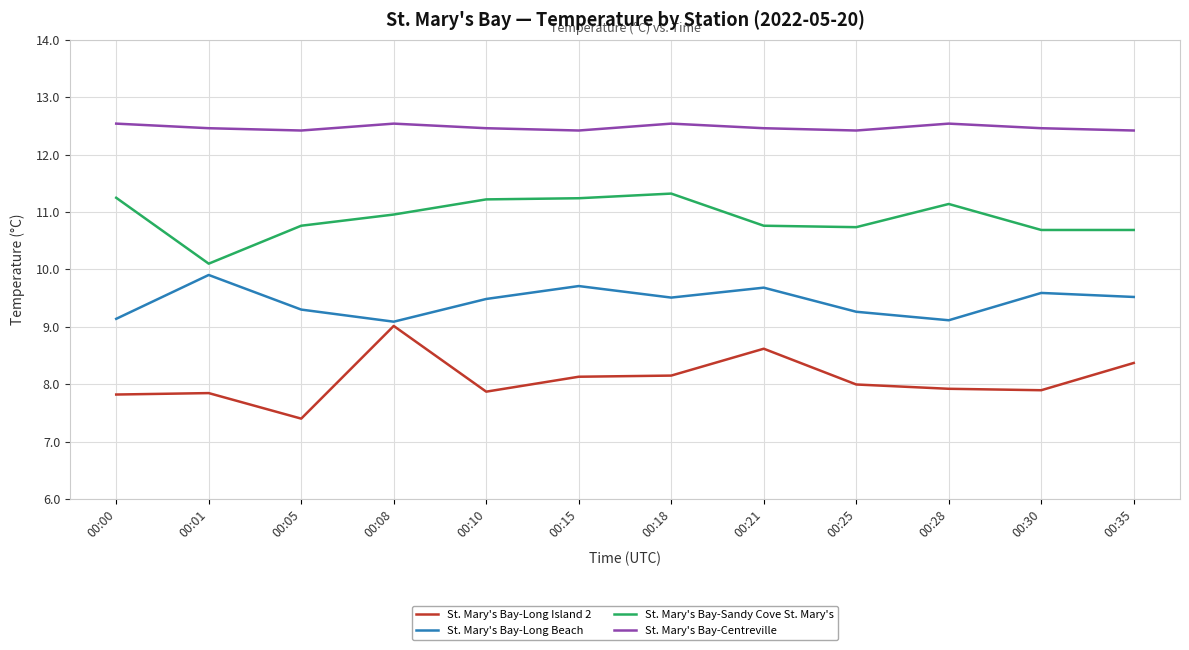

True or false: St. Mary's Bay-Long Beach and St. Mary's Bay-Sandy Cove St. Mary's intersect in this chart.

False